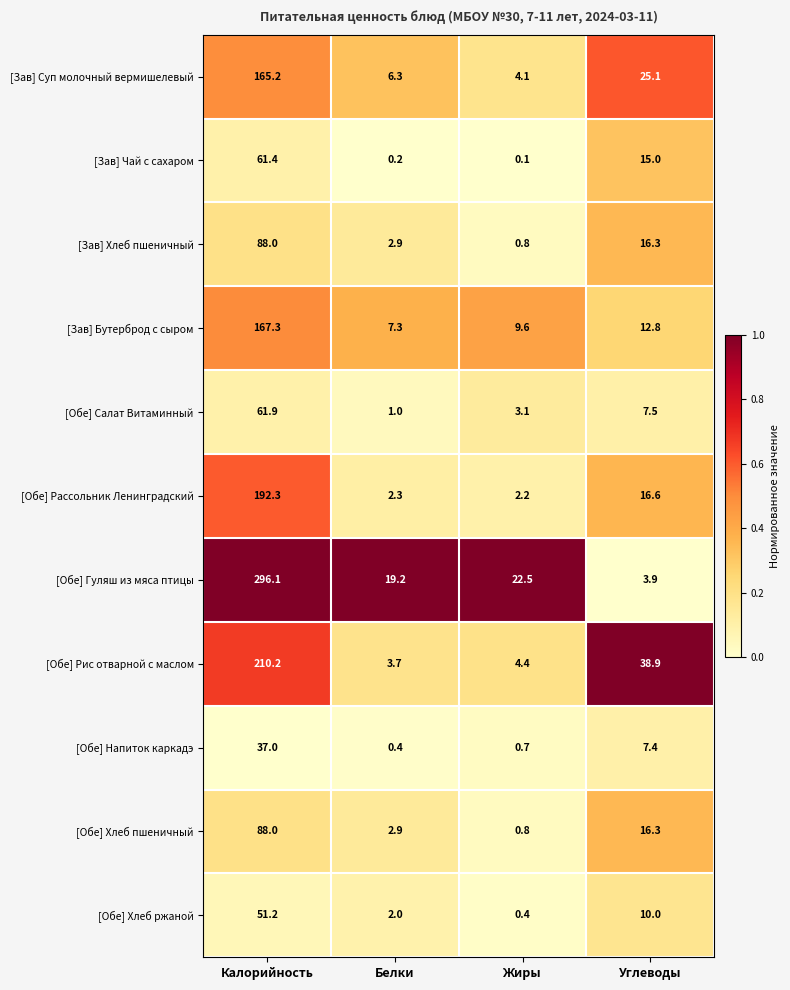

True or false: [Обе] Напиток каркадэ has a value of 0.4 at Белки.

True